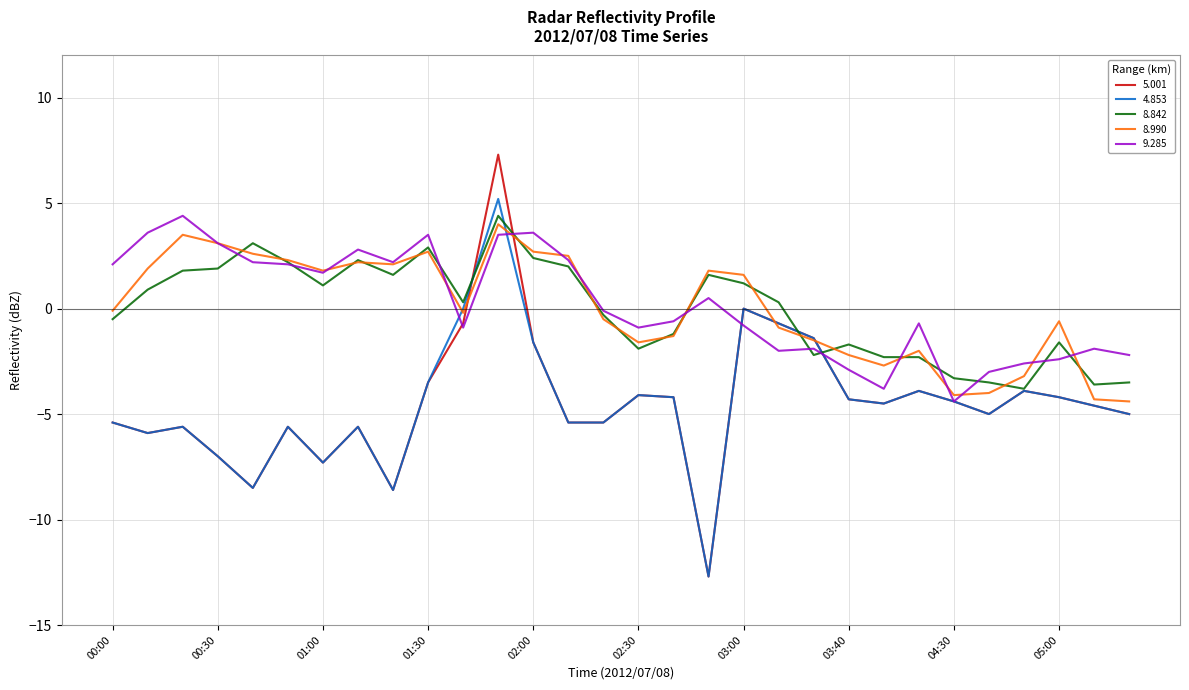

Which series has the largest range (max minus min)?

5.001